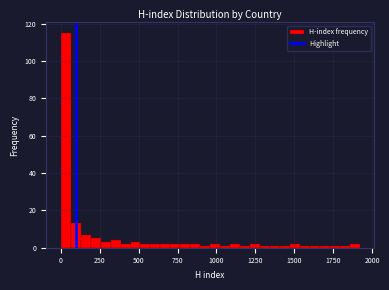

Read against the x-axis, roughly where is the centre of the tallest bar?

50